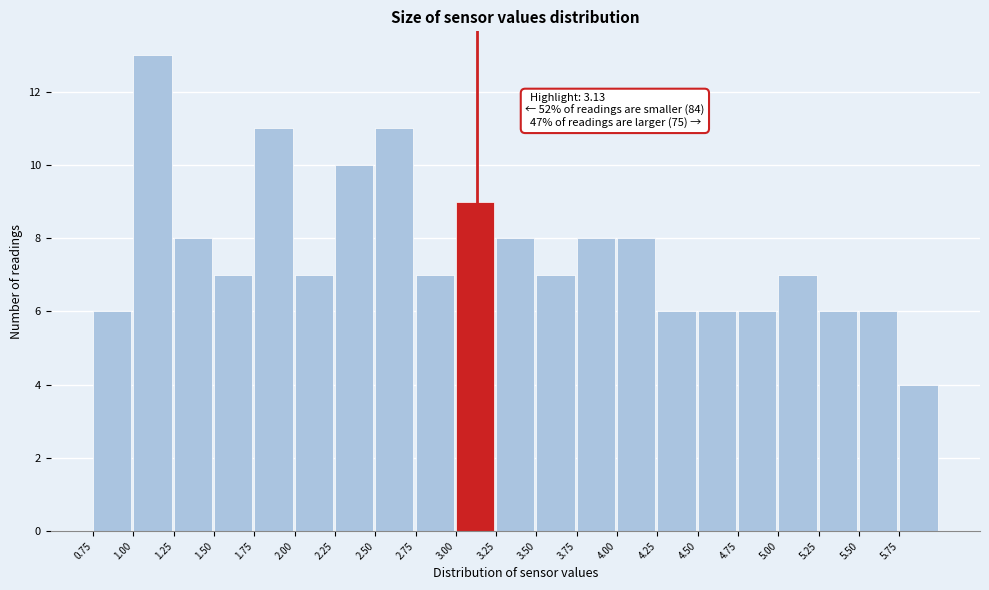

Over which range of the x-axis is the bar tallest?

1.00 to 1.25